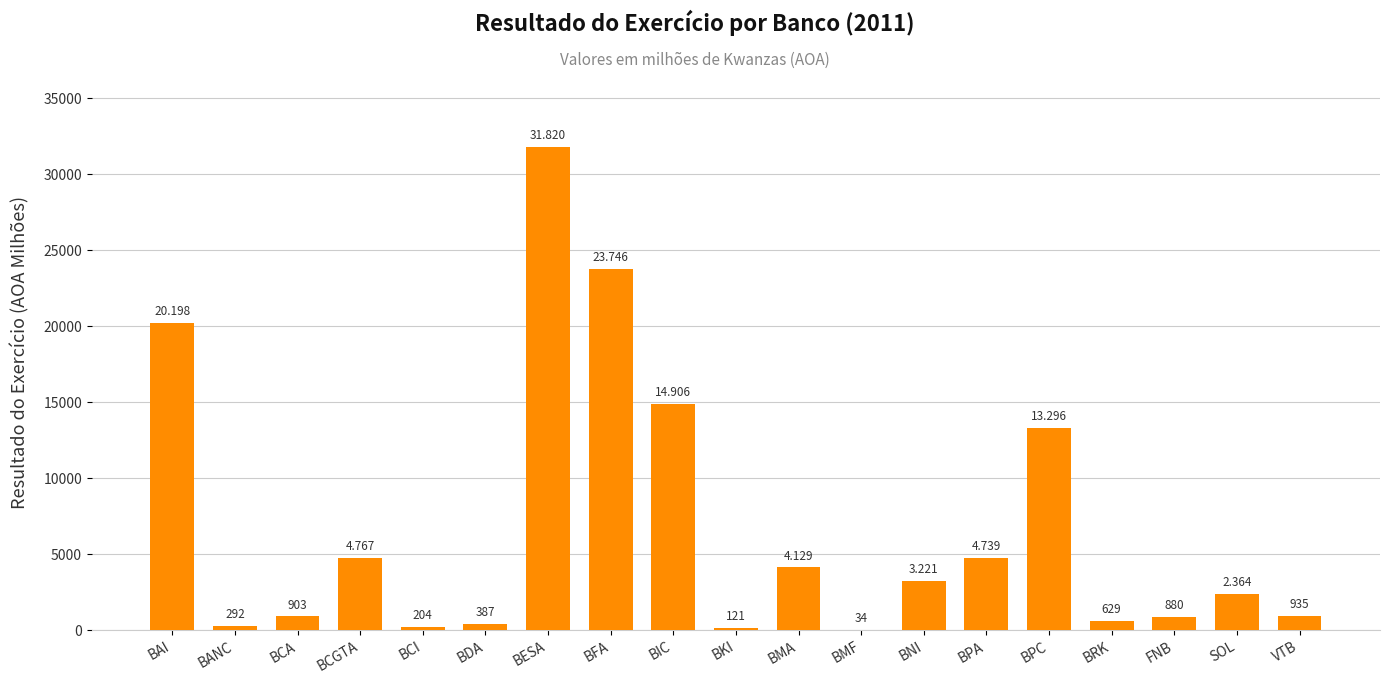

Are the bars horizontal?

No